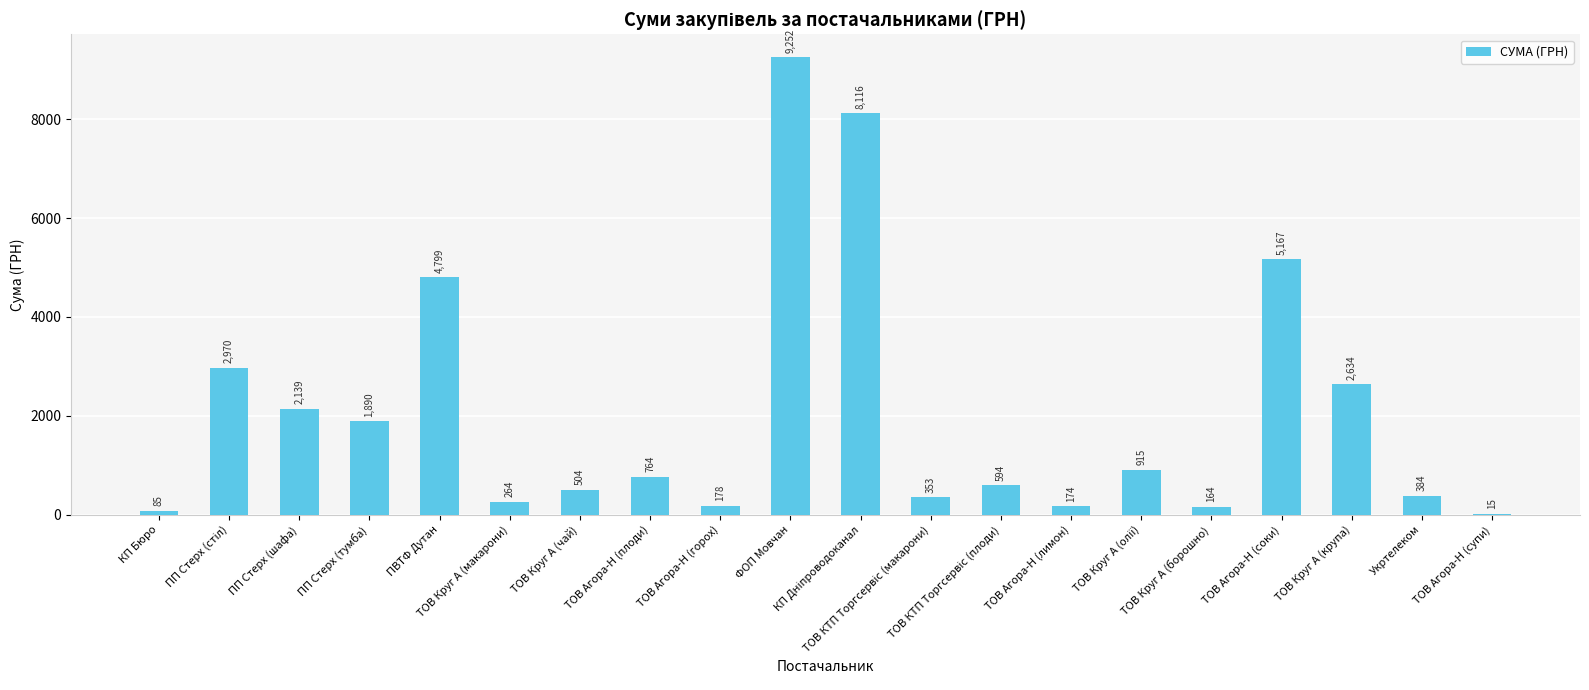

What is the greatest value displayed?

9252.2